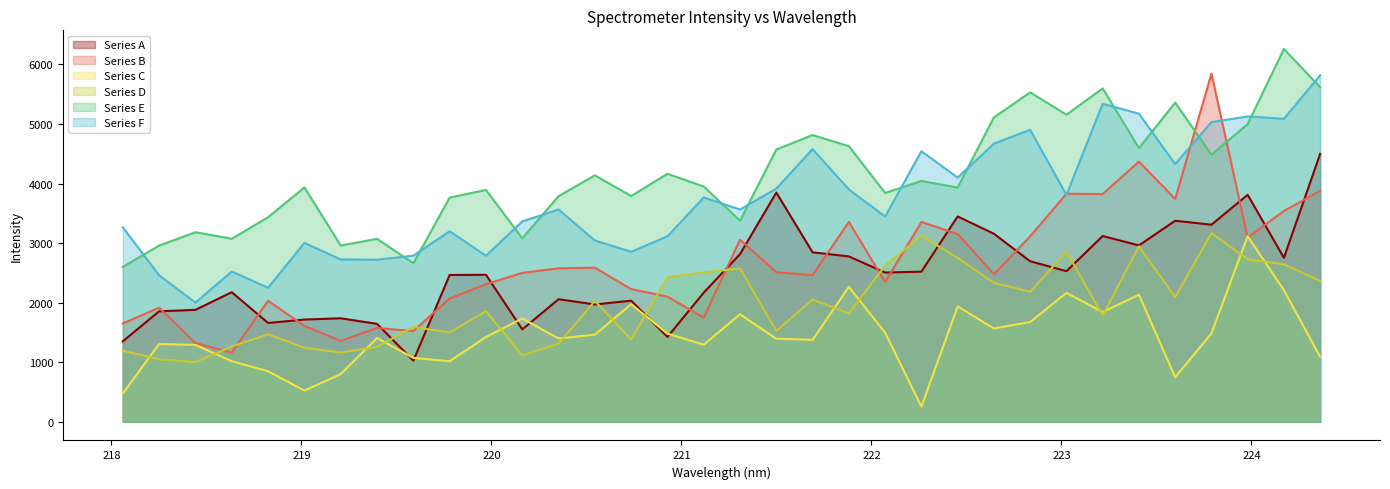

How many lines are shown in the chart?

6